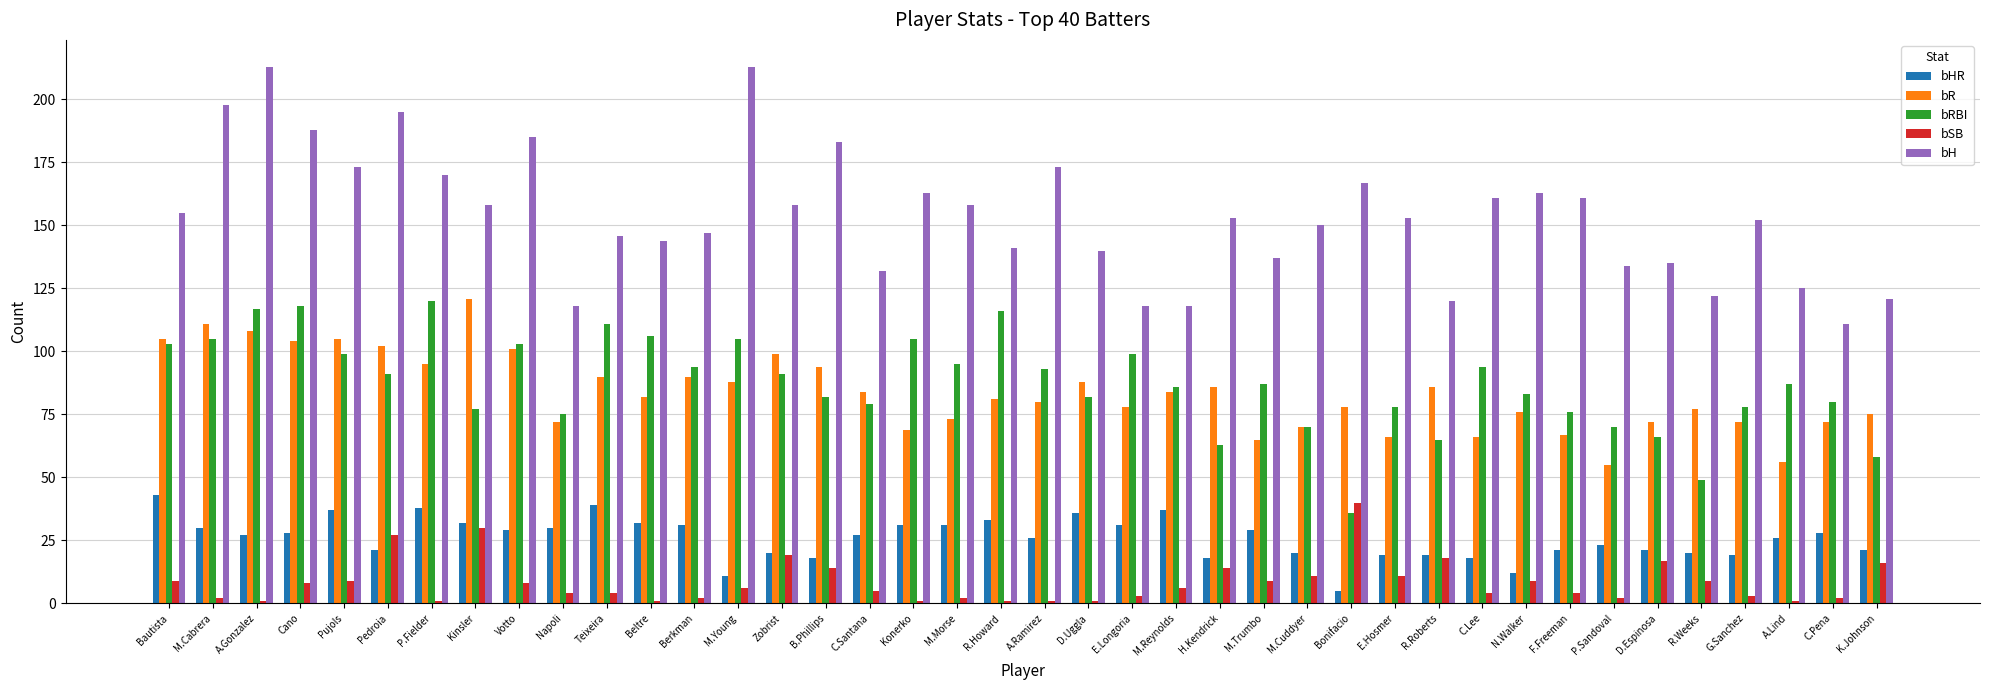

What is the value of the bH bar at the 4th from the left?

188